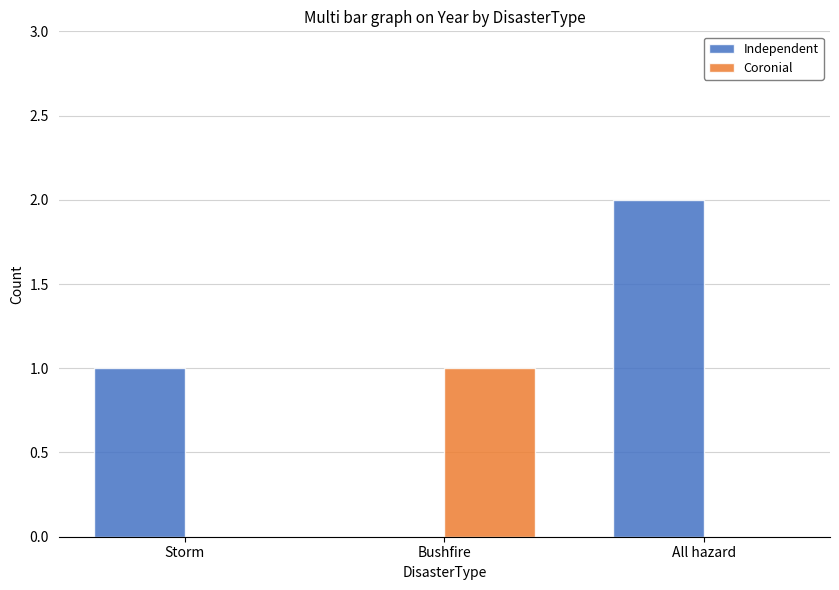

The value of Independent at Storm is 1. True or false?

True